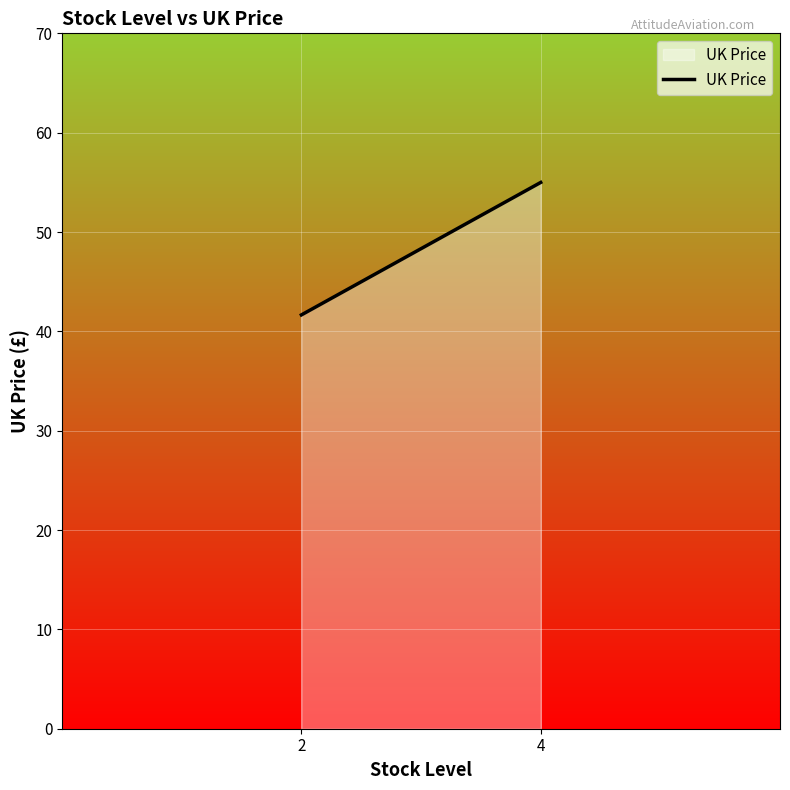

Rank the categories by value from lowest to highest.

2, 4